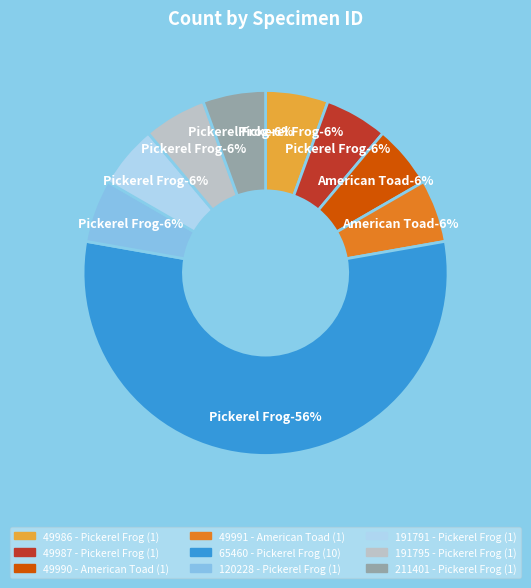

Combined, do 191791 - Pickerel Frog and 65460 - Pickerel Frog account for over 50%?

Yes